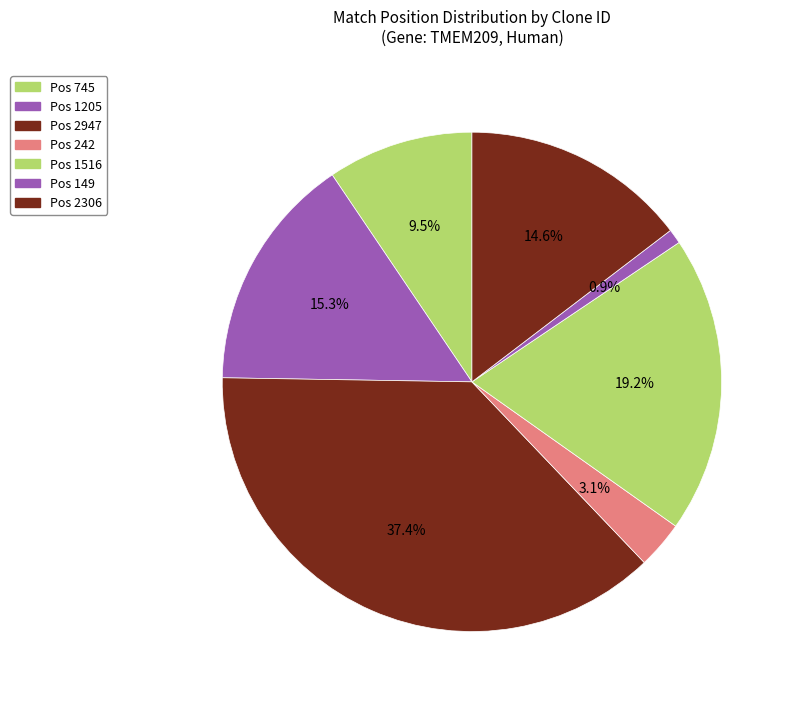

Count the number of slices in the pie.

7